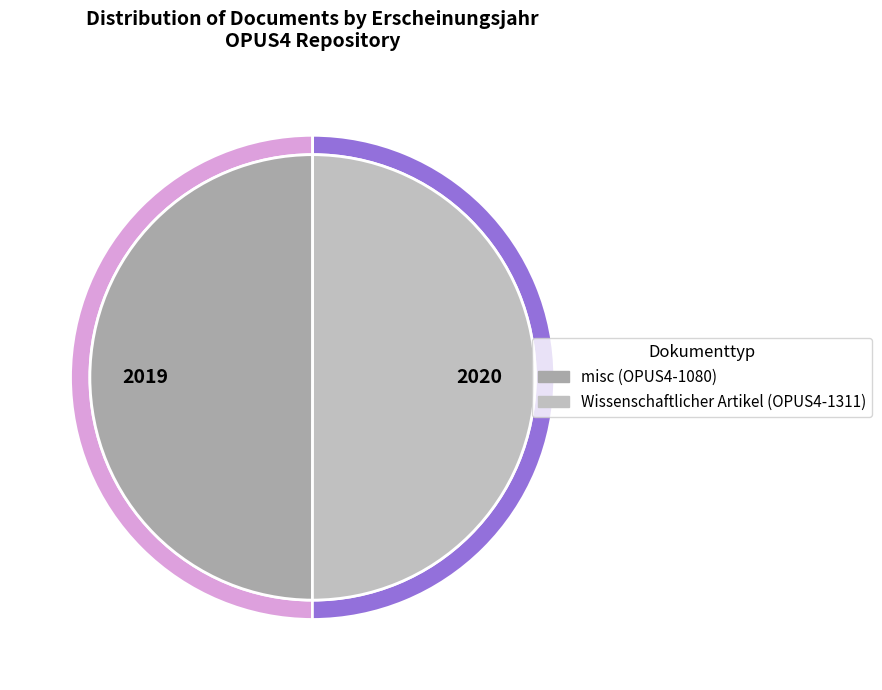

Count the number of slices in the pie.

2